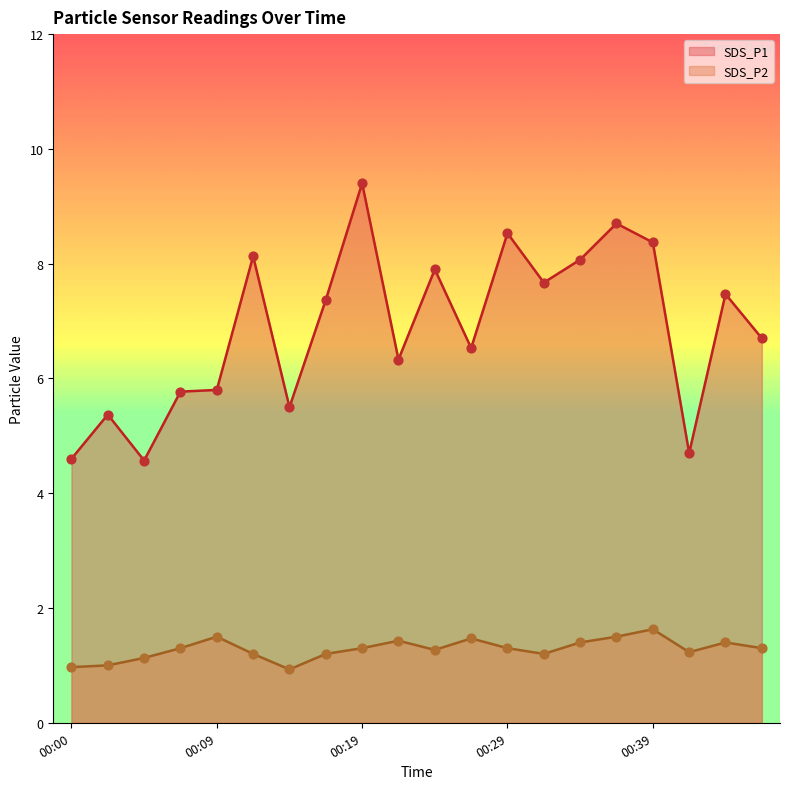

Is the value of SDS_P2 at 00:02 greater than the value of SDS_P1 at 00:24?

No